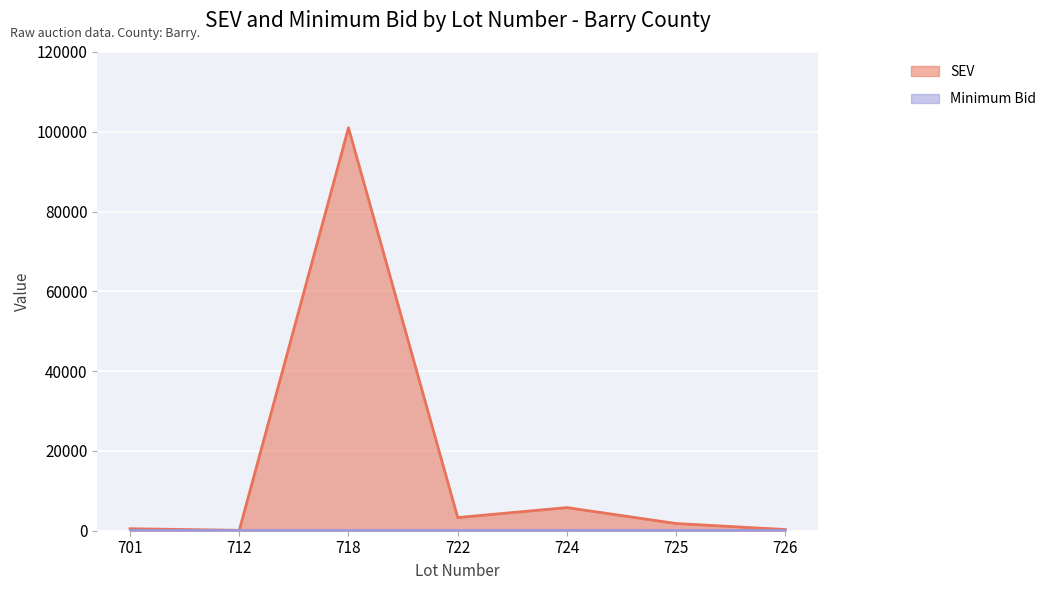

How many values exceed 1800?

3